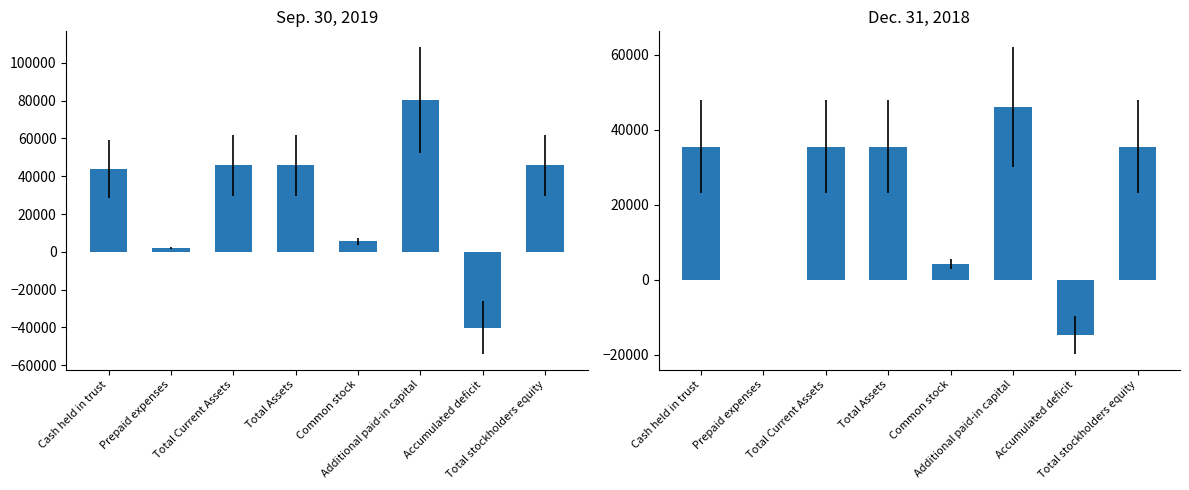

What is the value of the Dec. 31, 2018 bar at the 3rd from the left?

35480